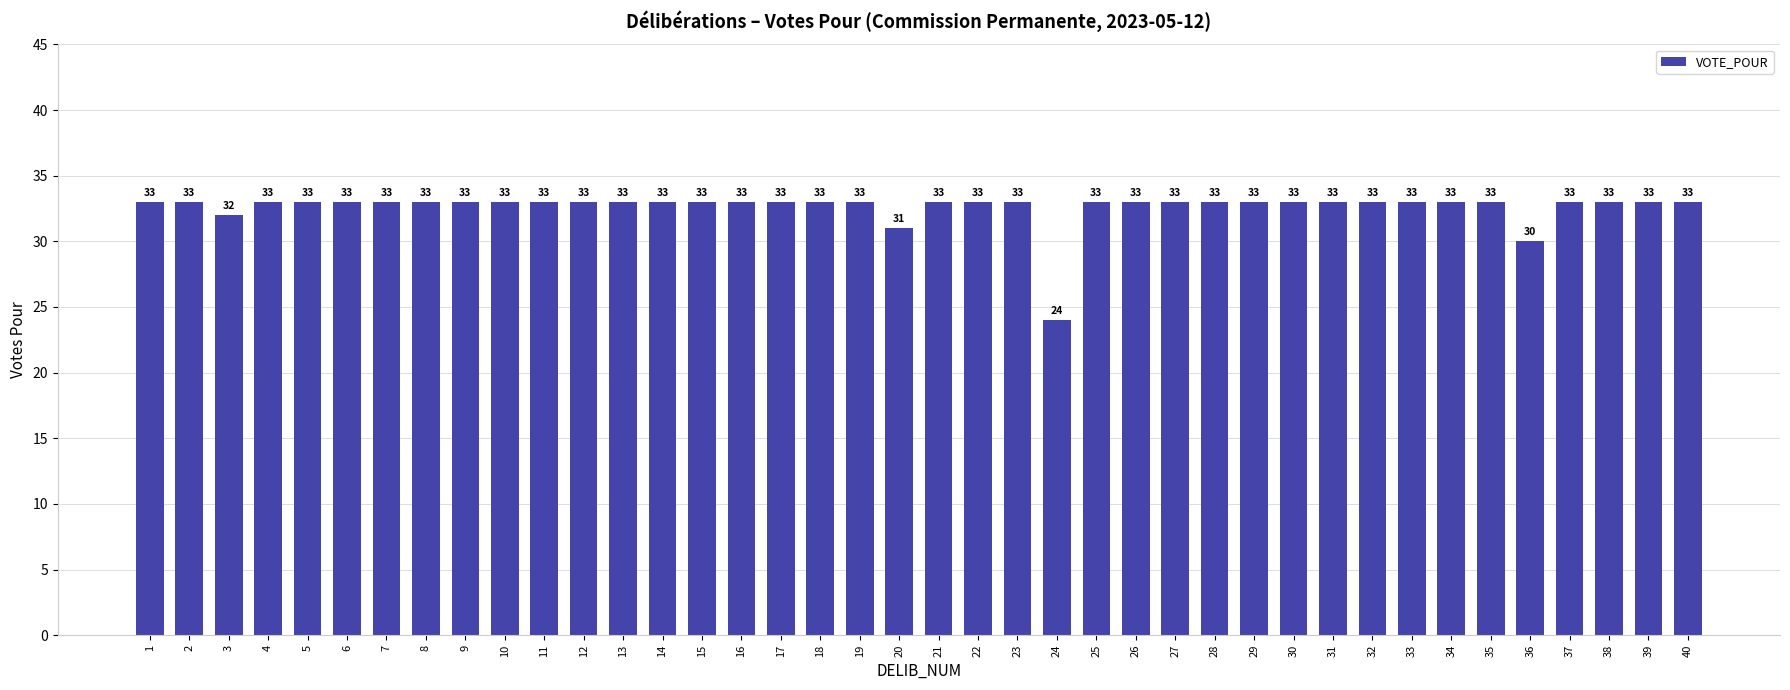

How many data points are less than 33?

4